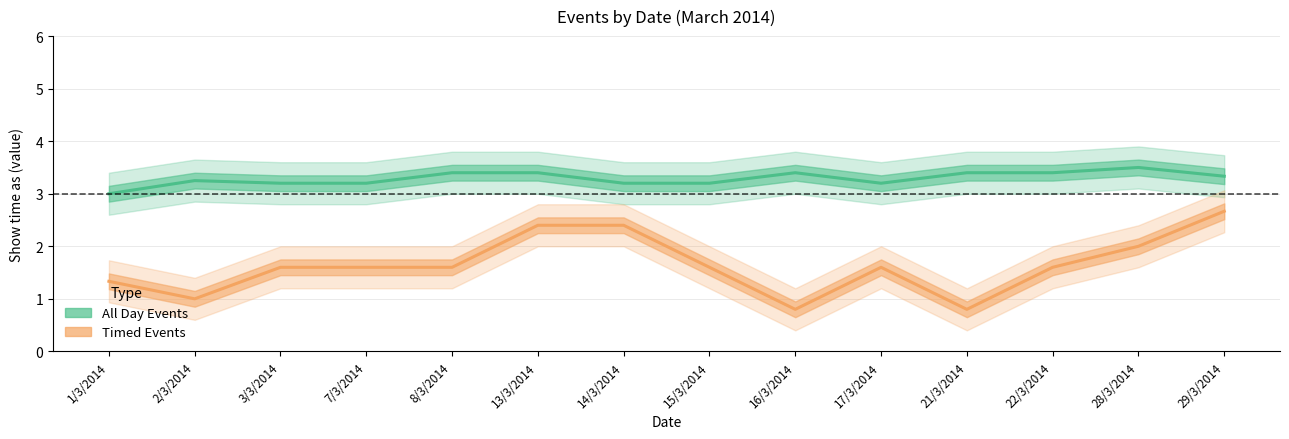

What is the average value of the Timed Events series?

1.6